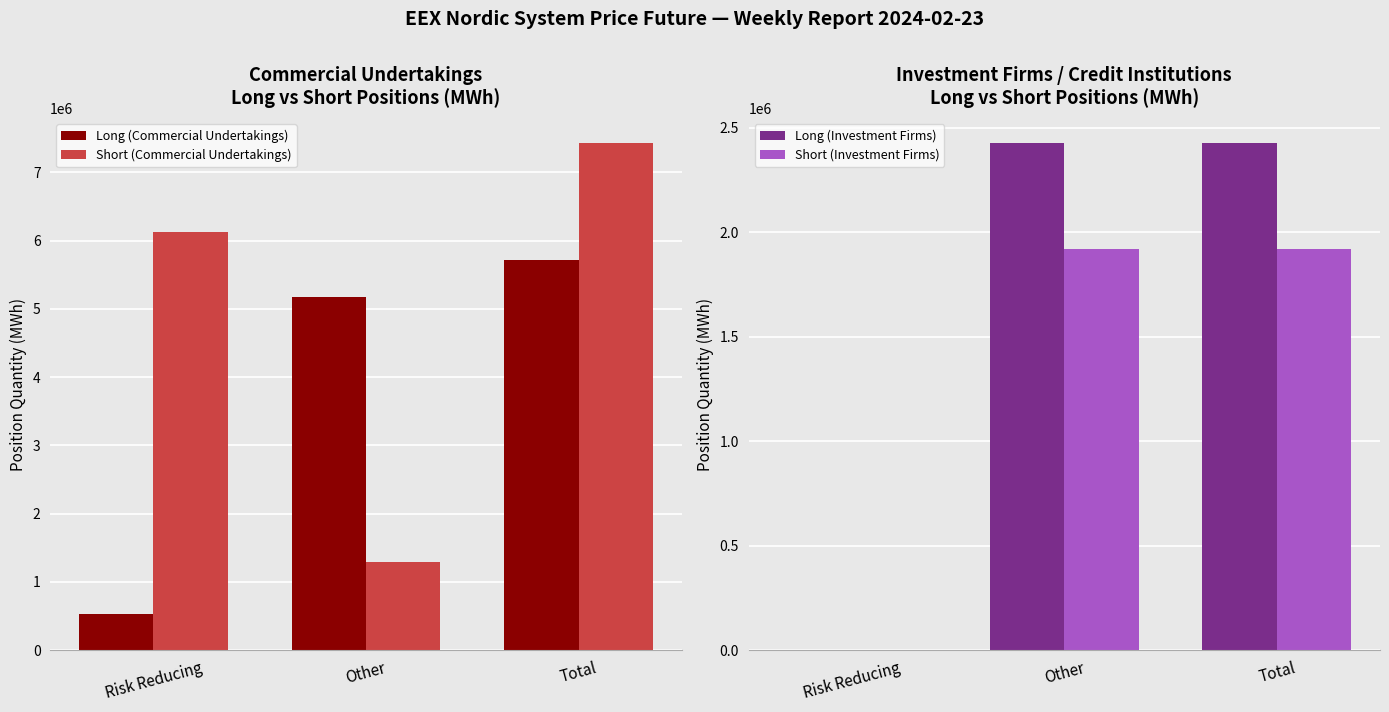

How many values in Short (Investment Firms) are above zero?

2